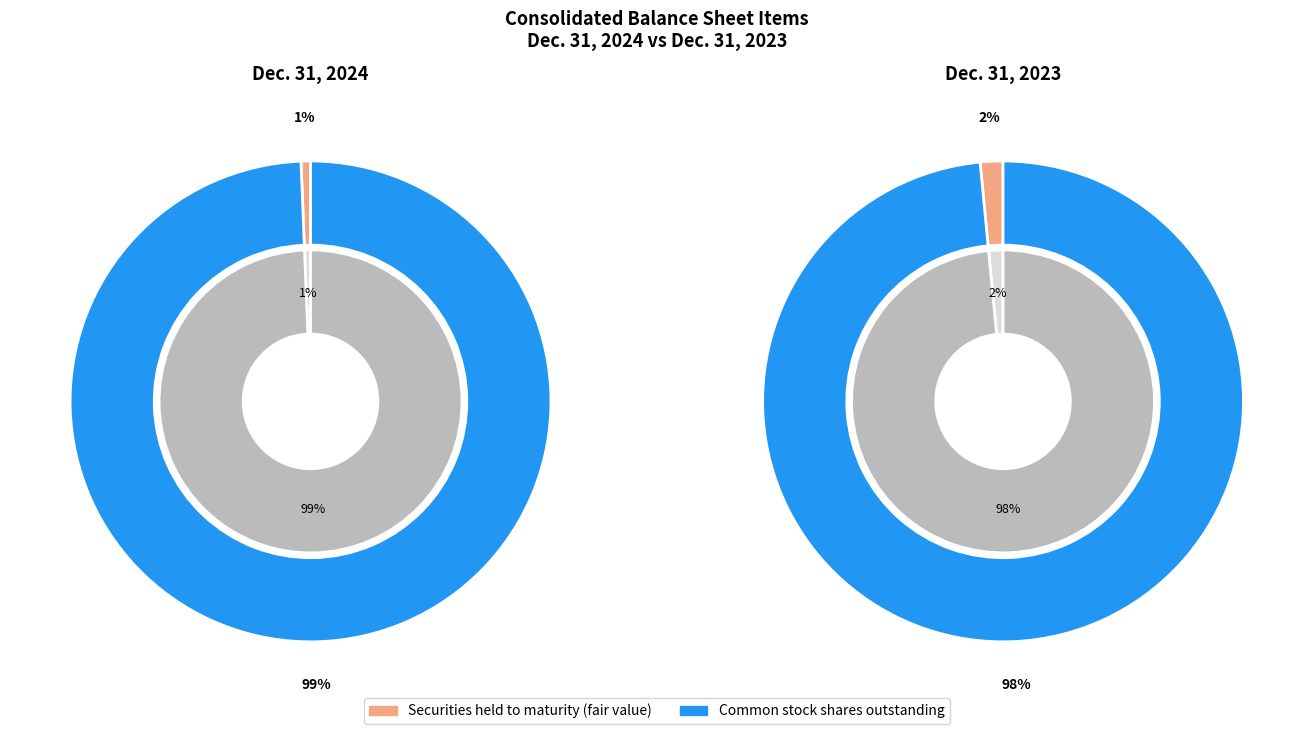

To the nearest percent, what is the average slice percentage?

50%